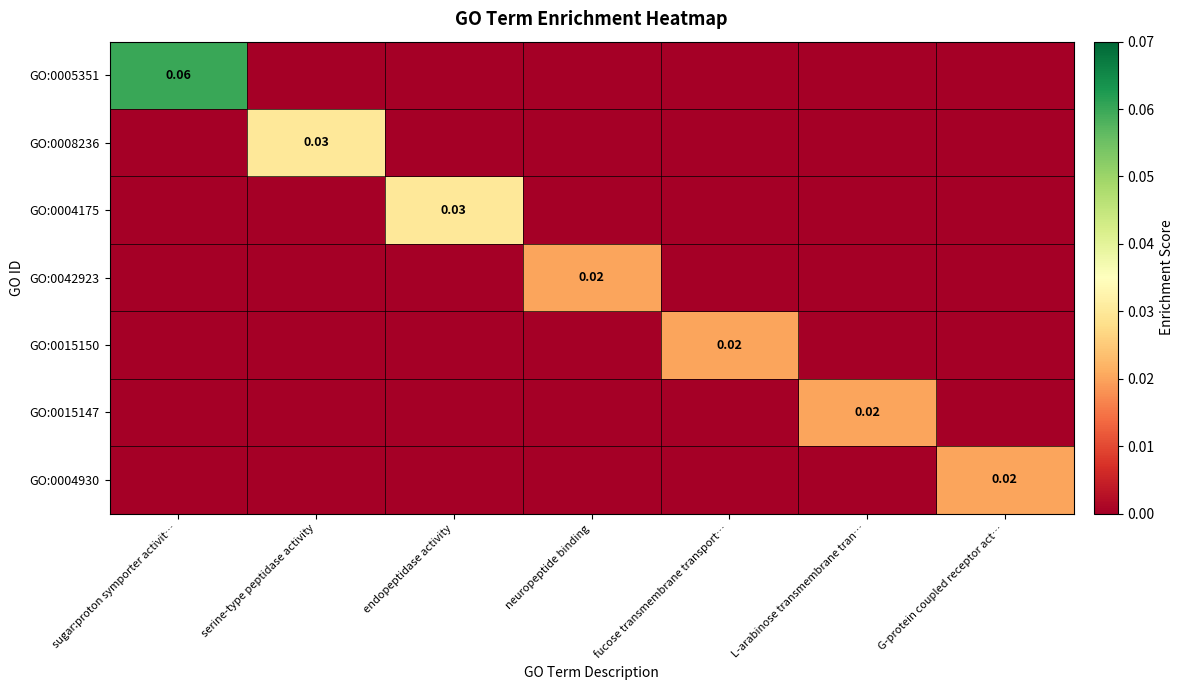

List the series in order of their peak value, highest first.

GO:0005351, GO:0008236, GO:0004175, GO:0042923, GO:0015150, GO:0015147, GO:0004930